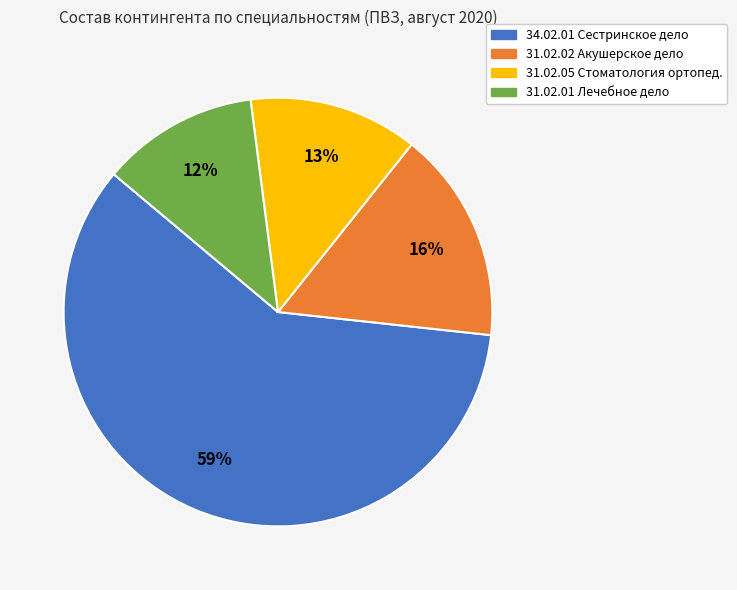

How many segments does this pie chart have?

4